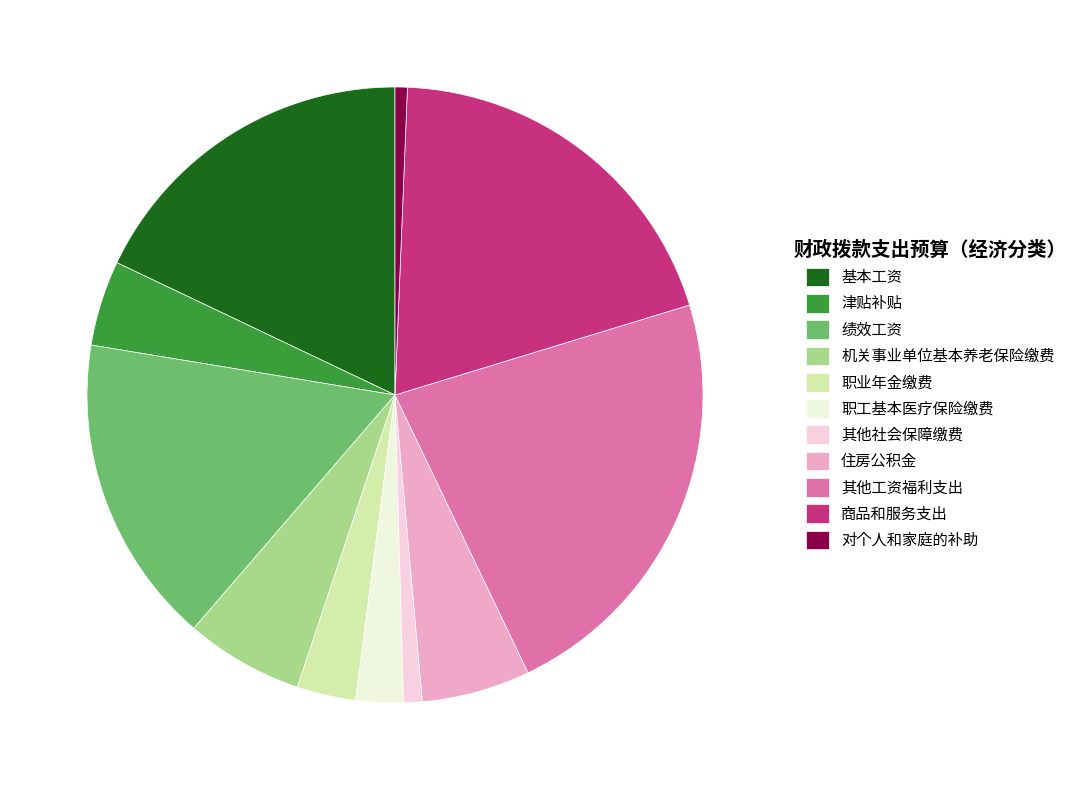

Which slice is the largest?

其他工资福利支出